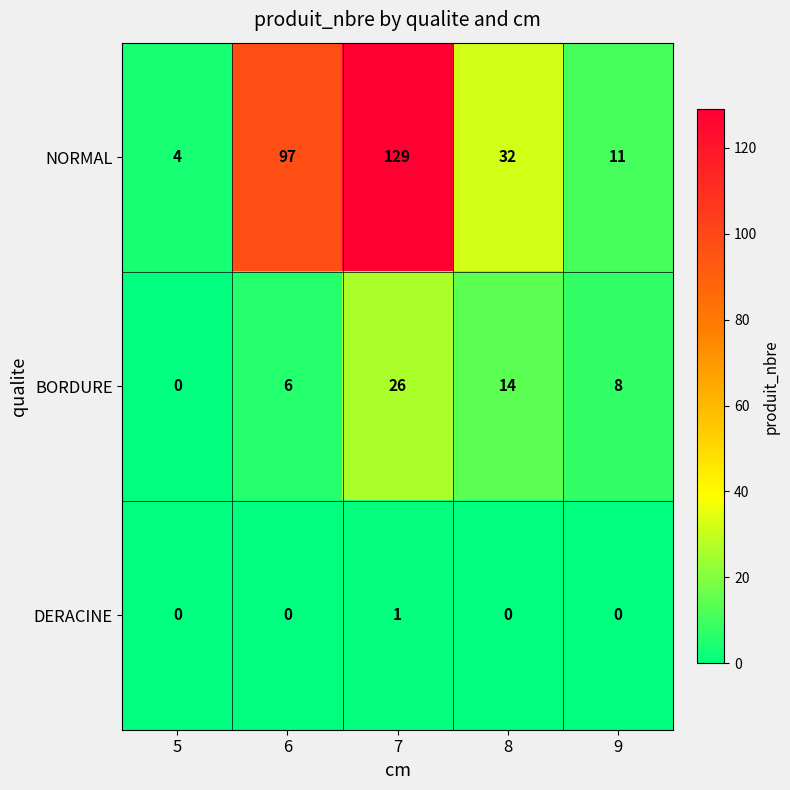

At which category does the chart reach its peak across all series?

7